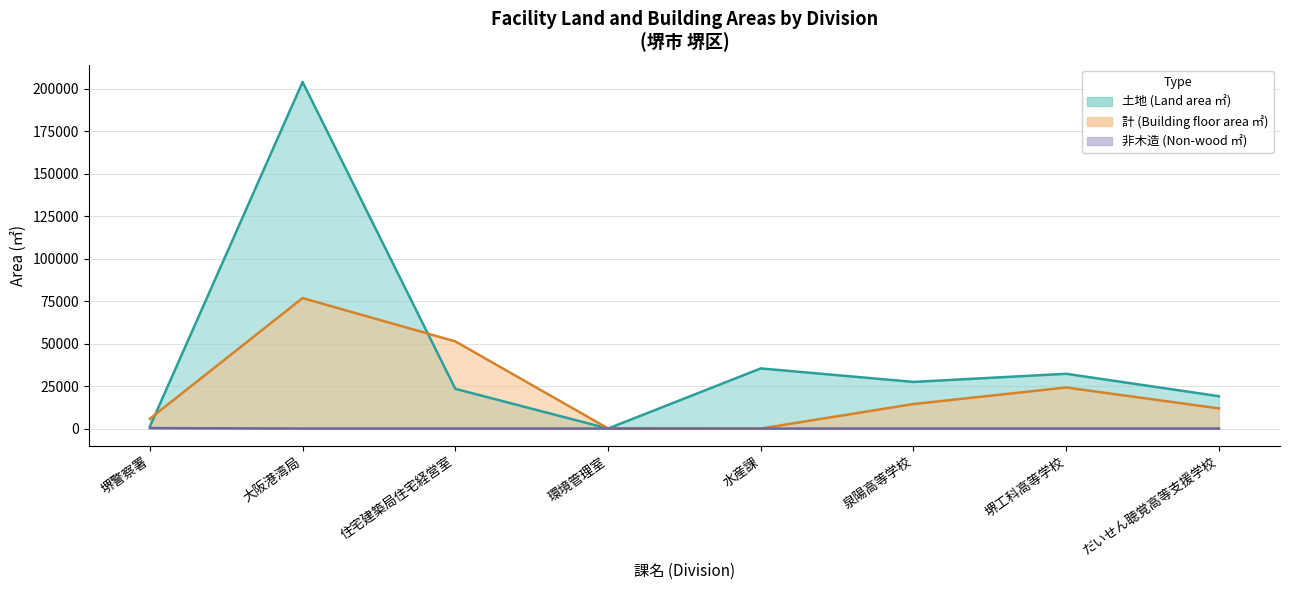

Is the value of 非木造 at 水産課 greater than the value of 土地 at だいせん聴覚高等支援学校?

No